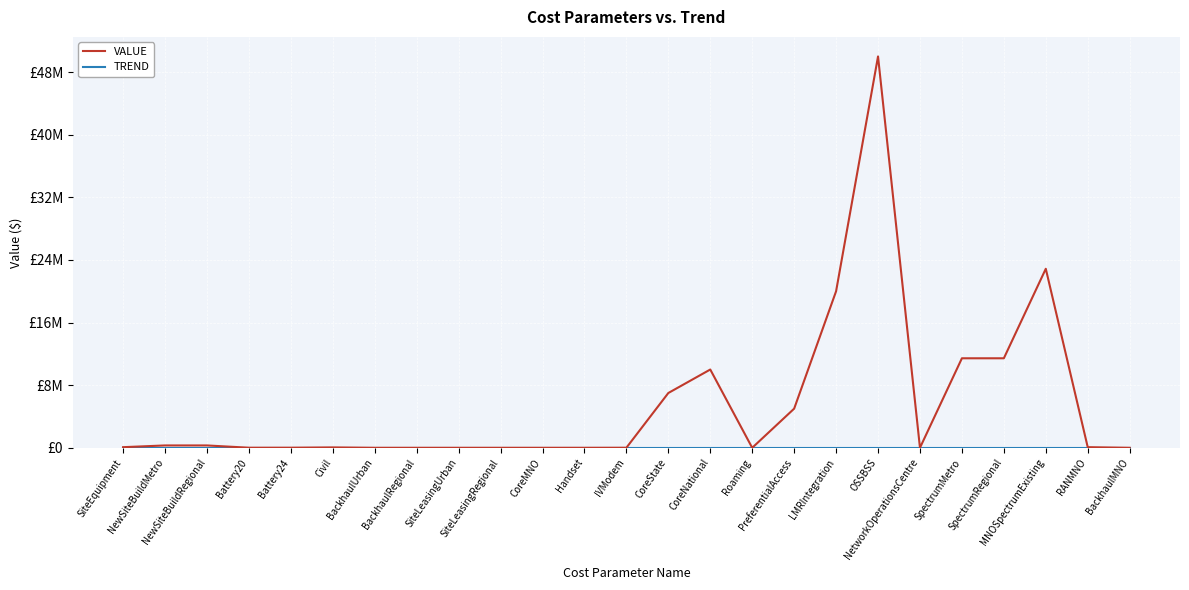

What is the label of the 24th point from the right?

NewSiteBuildMetro